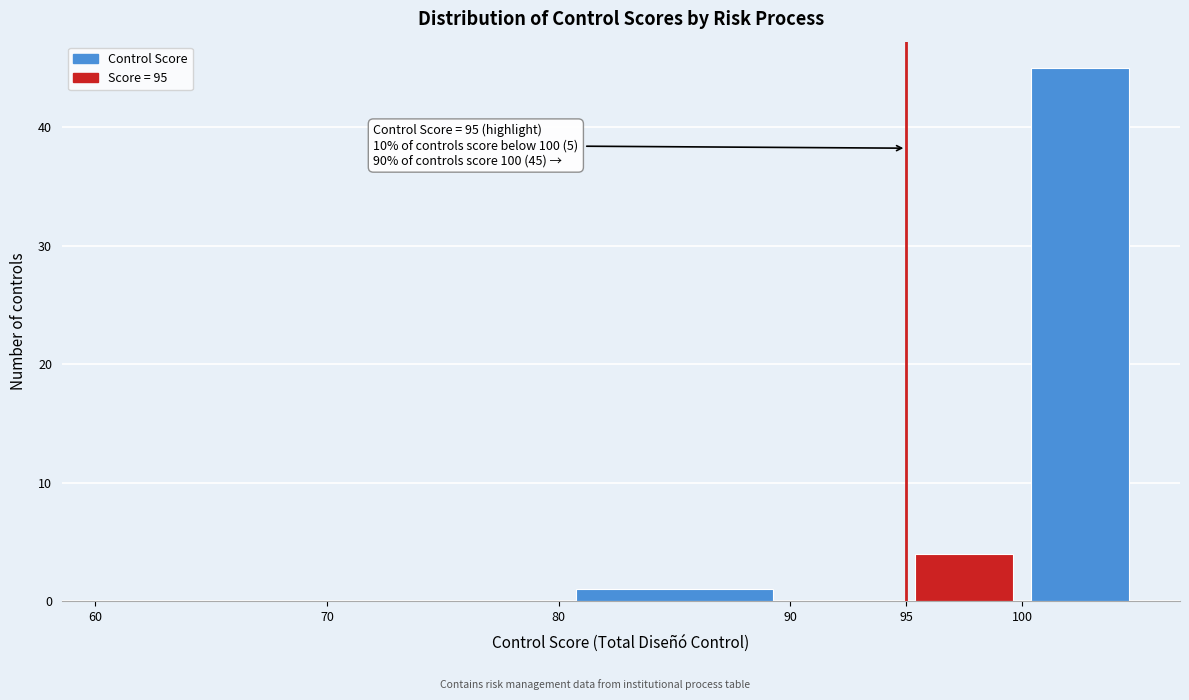

Which range on the x-axis has the tallest bar?

100 to 105